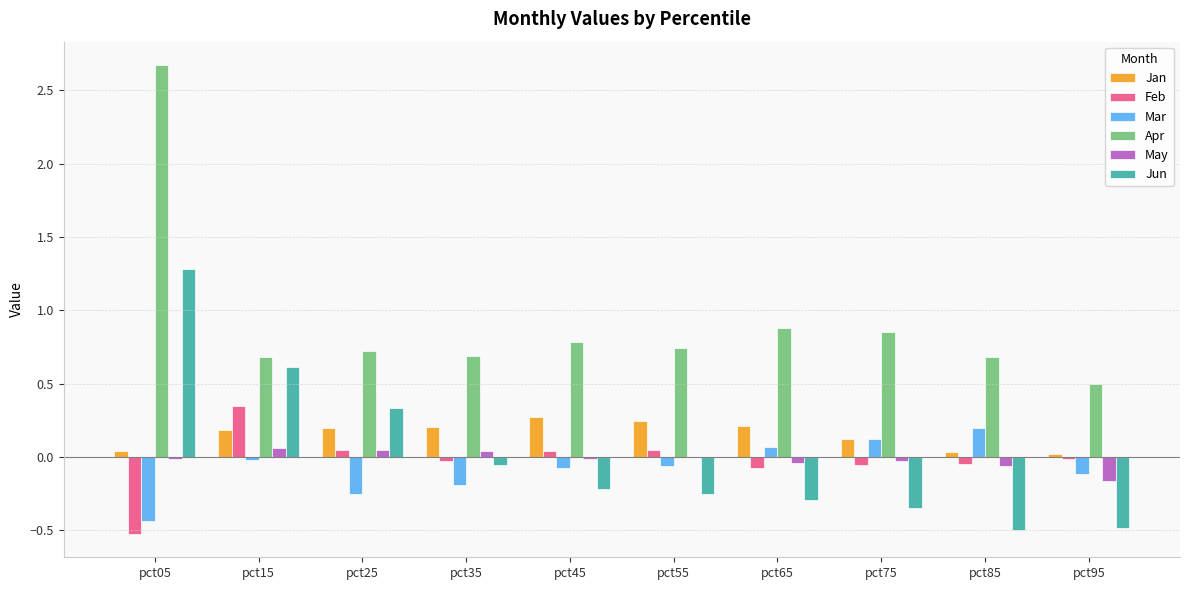

What is the highest value of the Jun series?

1.3